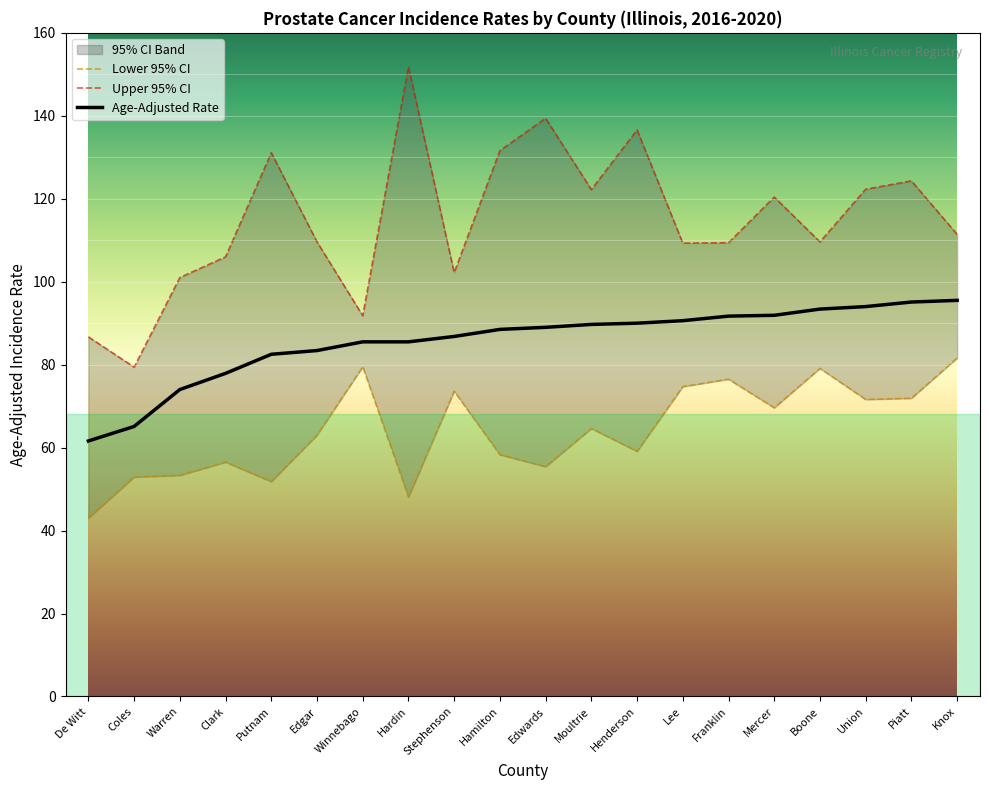

Rank the series by their average value, from highest to lowest.

Upper 95% CI, Age-Adjusted Rate, Lower 95% CI